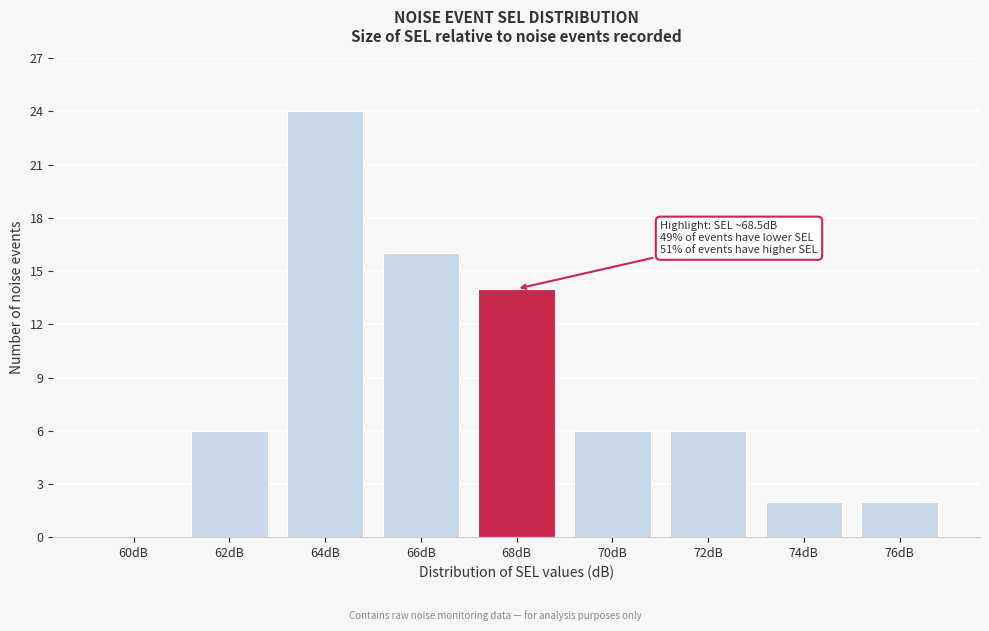

Reading left to right, transcribe all the data shown in this chart.

60dB=0	62dB=6	64dB=24	66dB=16	68dB=14	70dB=6	72dB=6	74dB=2	76dB=2